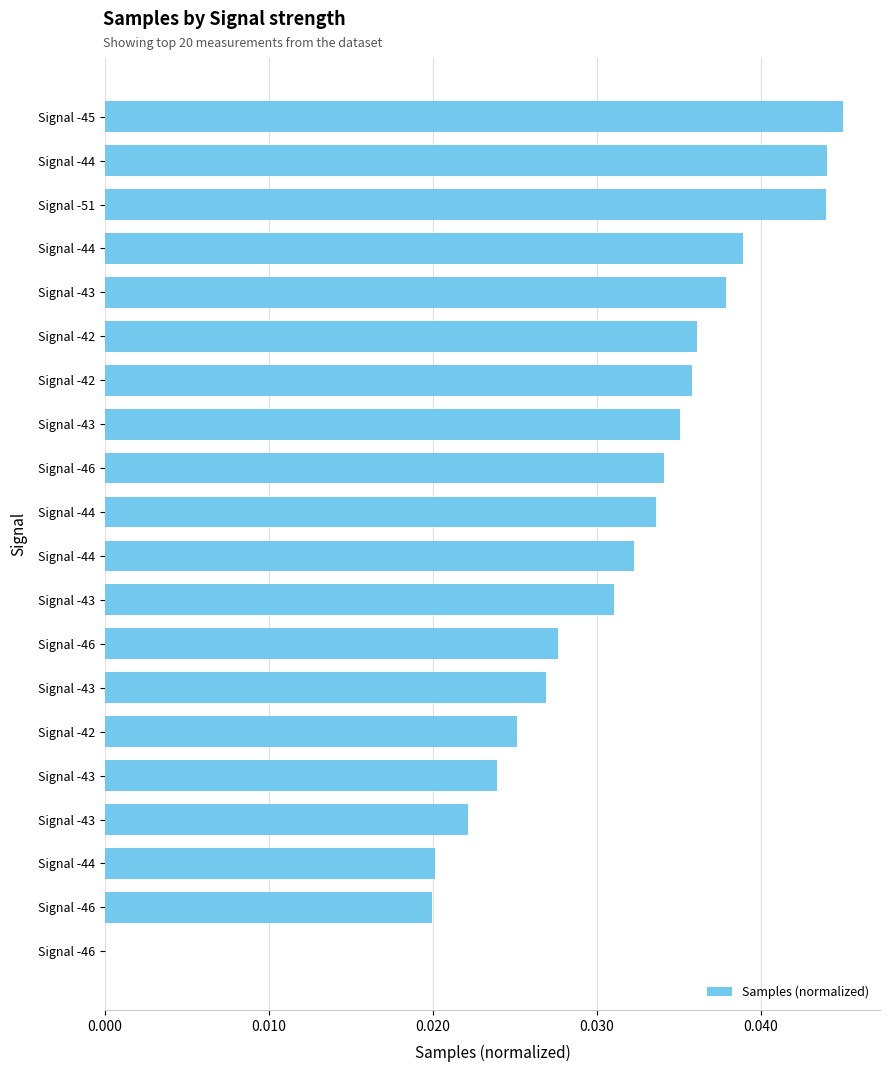

How many positive values are there?

19